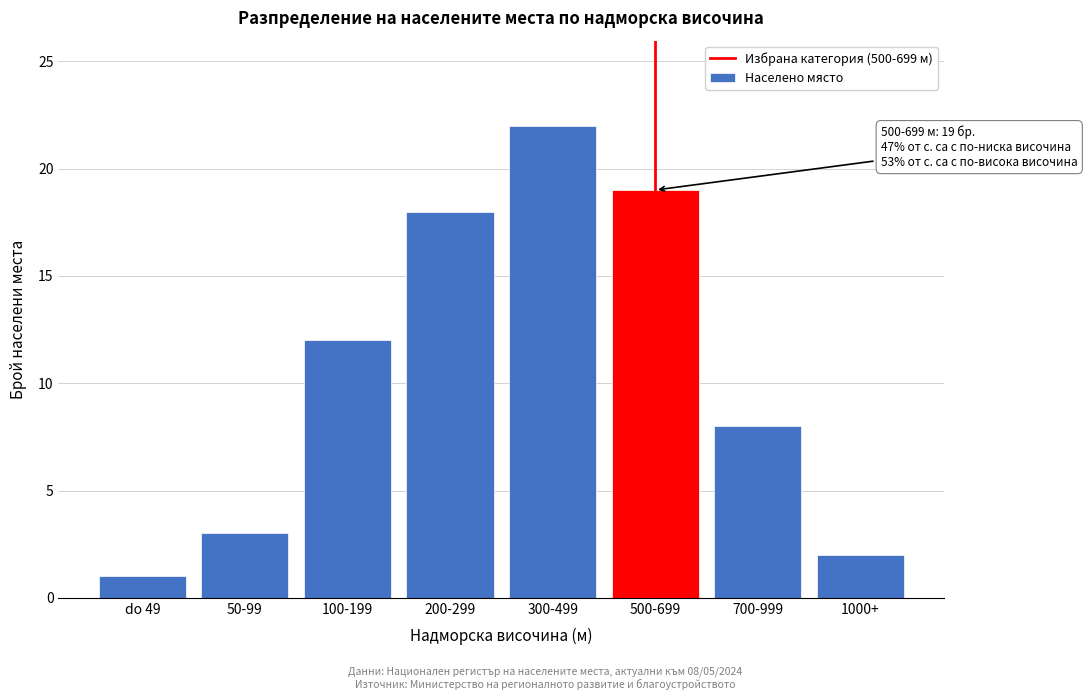

Reading right to left, transcribe all the data shown in this chart.

1000+=2	700-999=8	500-699=19	300-499=22	200-299=18	100-199=12	50-99=3	do 49=1